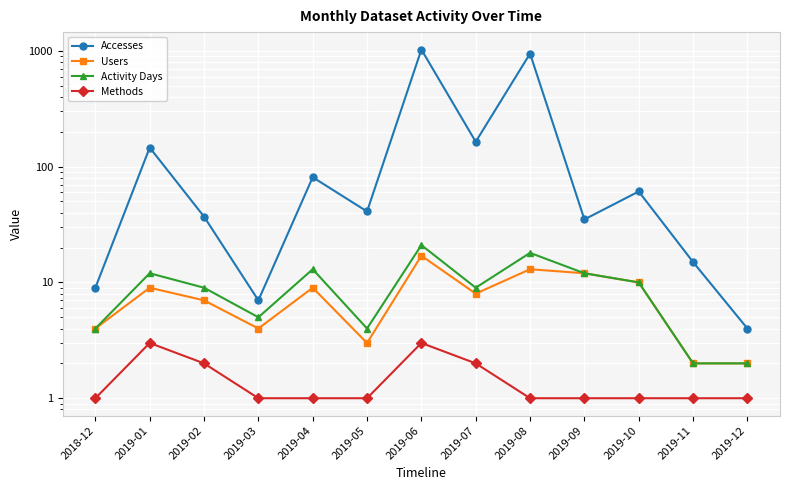

What is the label of the 1st point from the left?

2018-12